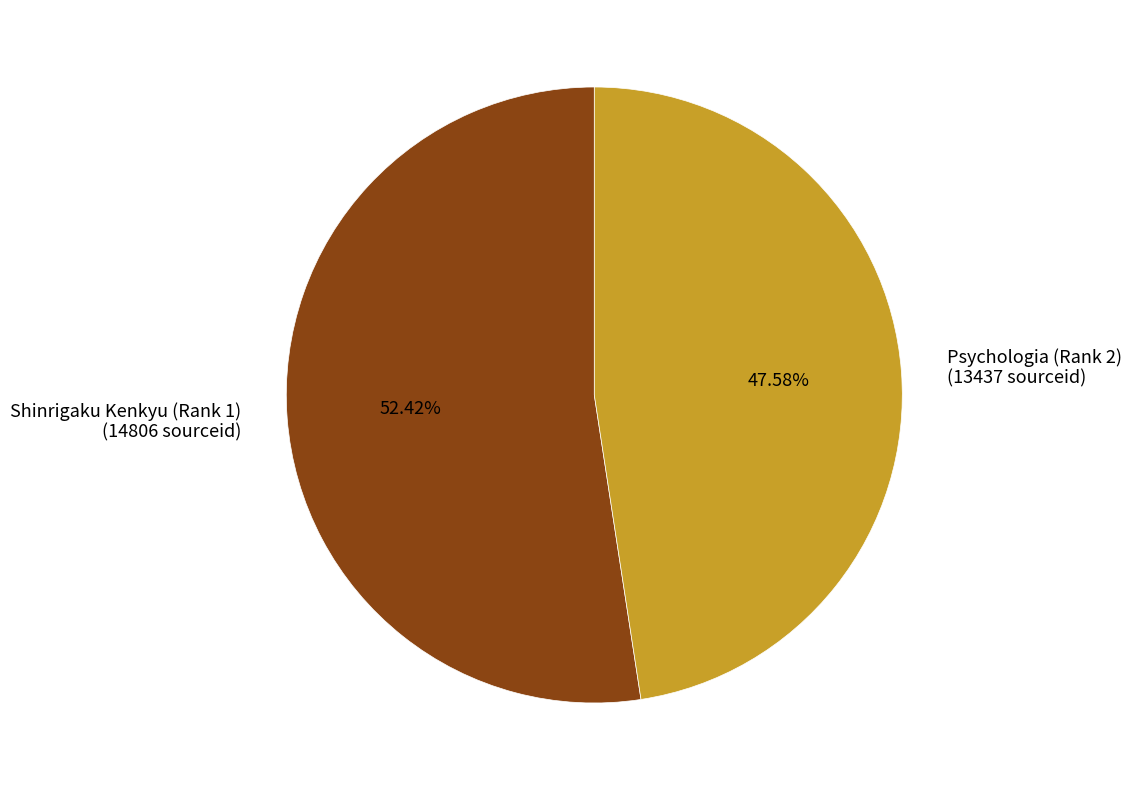

What percentage is the Psychologia (Rank 2) slice, to the nearest percent?

48%